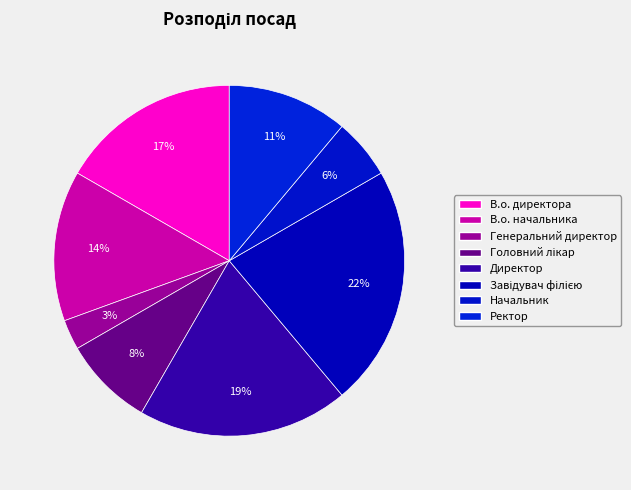

Does Ректор account for over 50% of the chart?

No